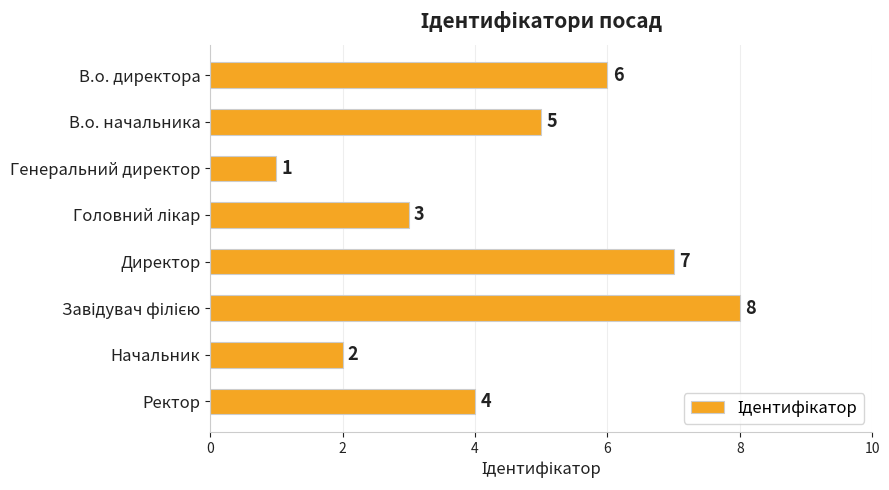

What is the label of the 3rd bar from the top?

Генеральний директор